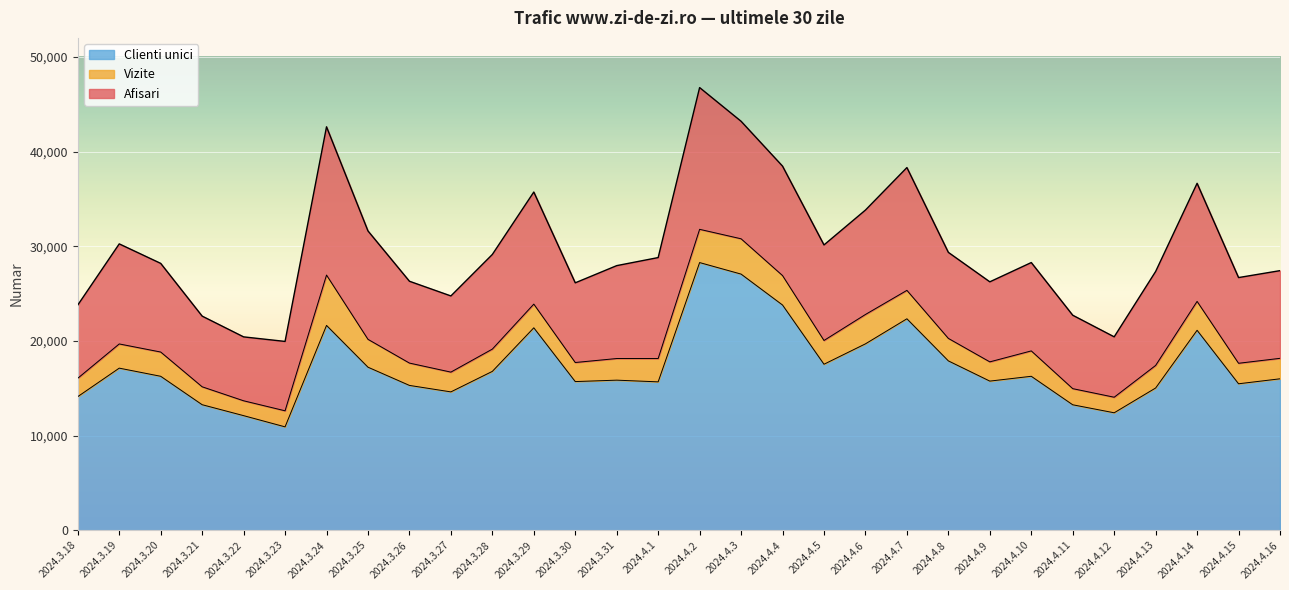

True or false: Vizite and Clienti unici intersect in this chart.

False